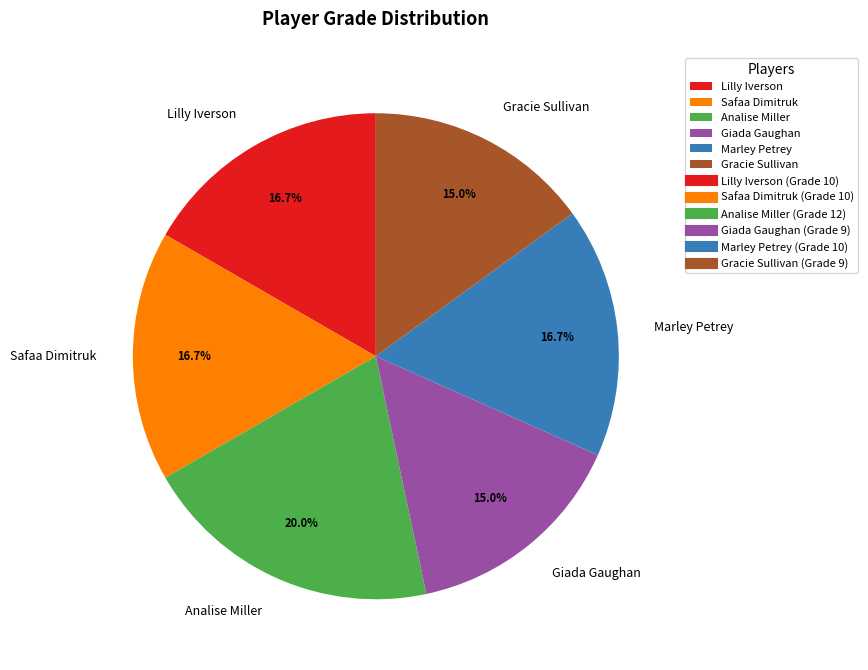

What is the total percentage of Gracie Sullivan and Safaa Dimitruk?

31.7%